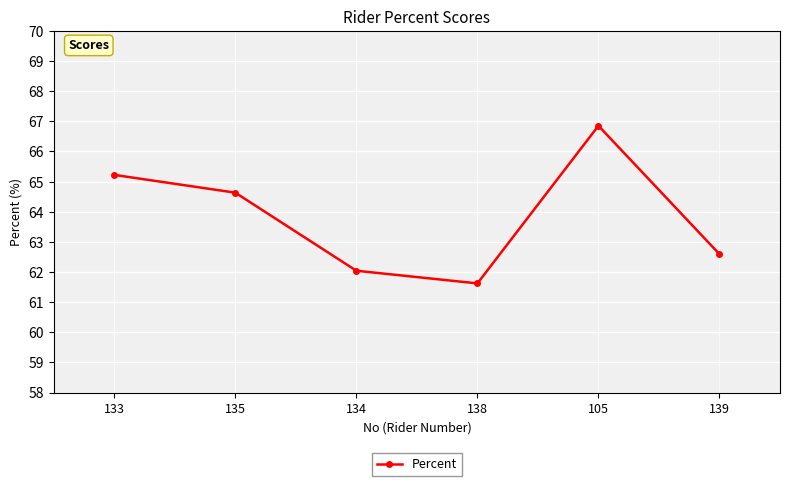

What is the difference between the second highest and minimum values?

3.6